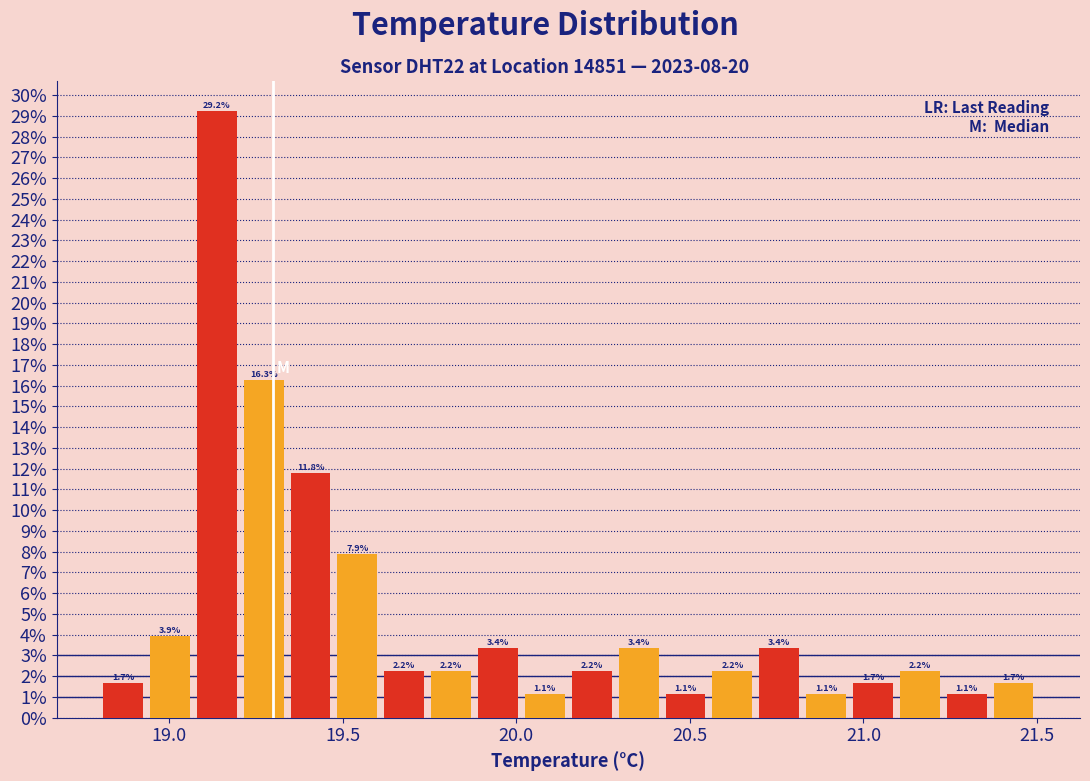

Around what value on the x-axis is the tallest bar? Give the approximate position of its centre, as read against the axis.

19.15